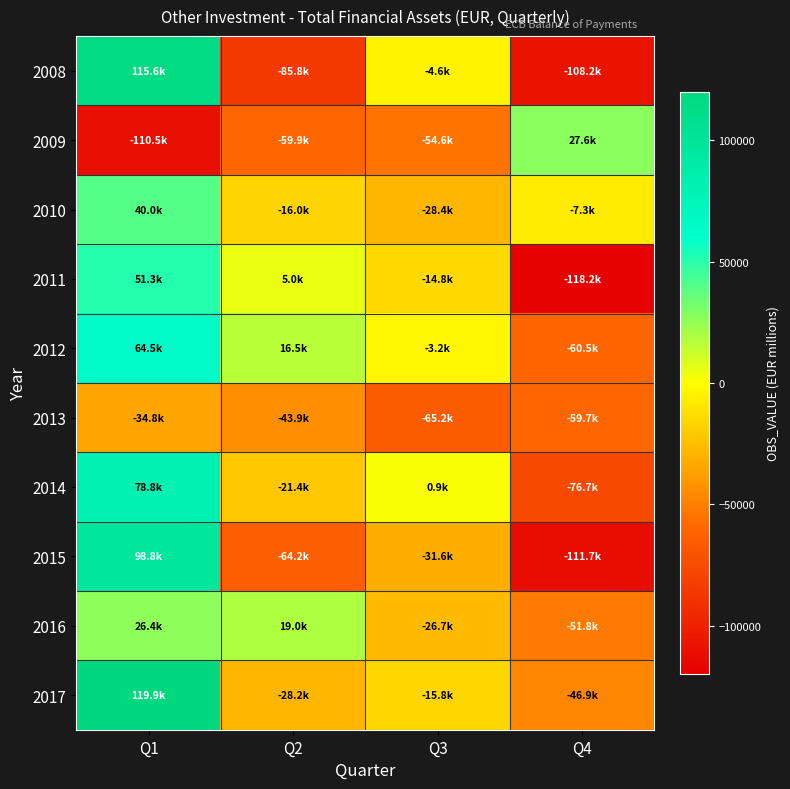

What is the minimum value shown in the chart?

-118207.4